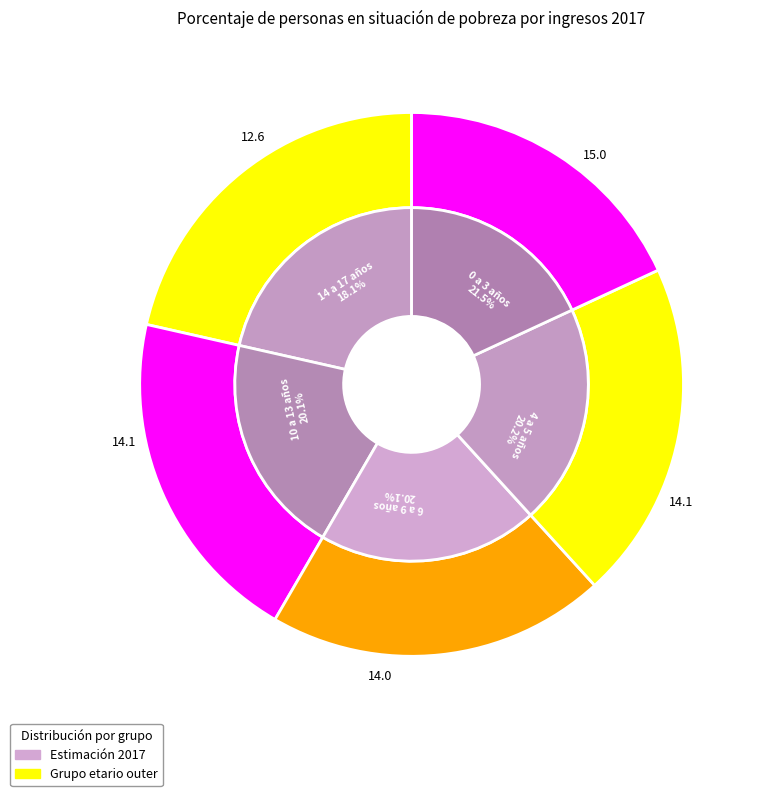

Which slice is the smallest?

14 a 17 años